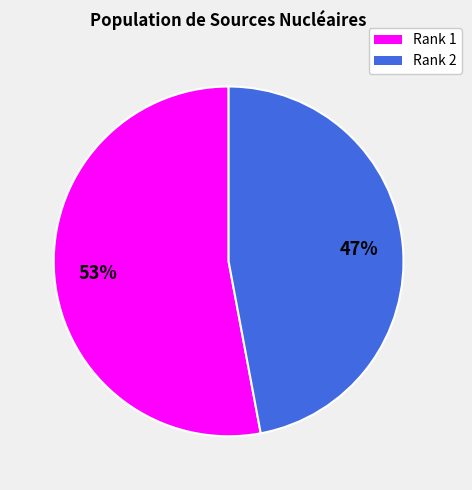

Approximately how many times larger is the value at Rank 2 compared to Rank 1?

0.9